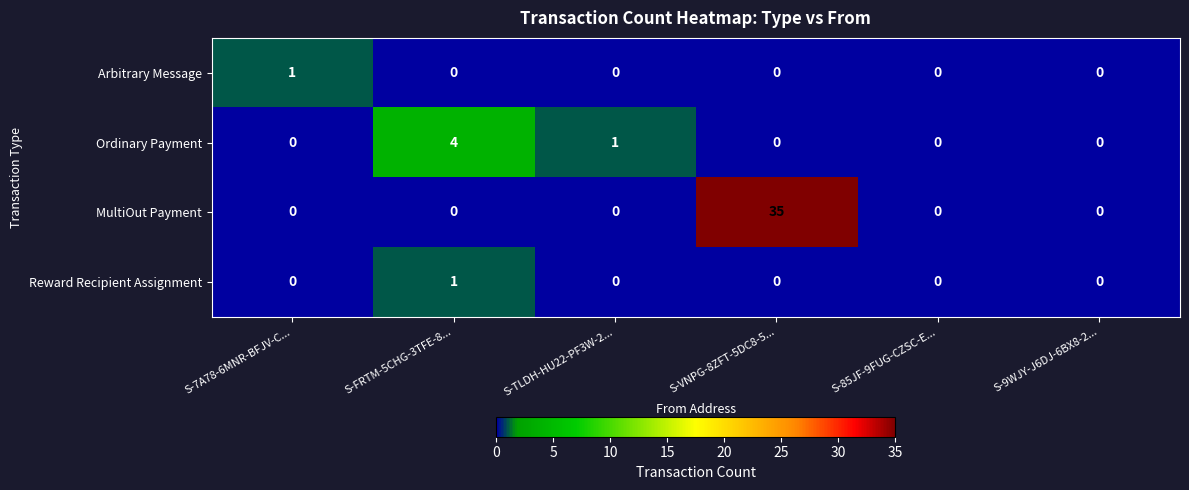

At which category is the sum across all series the highest?

S-VNPG-8ZFT-5DC8-5...